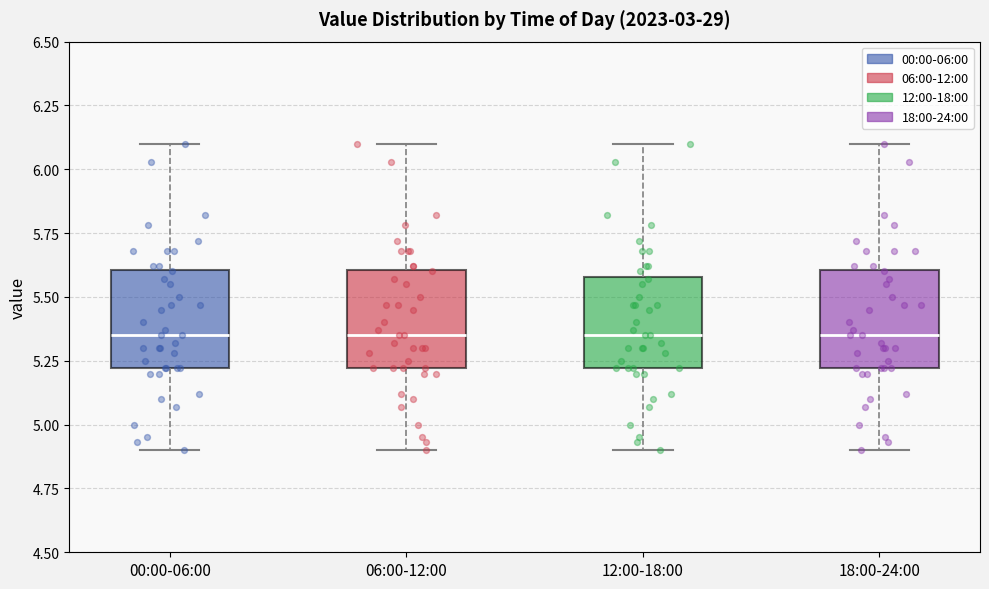

Reading left to right, read every box against the y-axis: the position of its median line, the range the box covers, and the ends of its whiskers. The values are not printed on the chart, so give them approximately, as read against the axis.

00:00-06:00: median 5.35, box 5.20 to 5.60, whiskers 4.90 to 6.10
06:00-12:00: median 5.35, box 5.20 to 5.60, whiskers 4.90 to 6.10
12:00-18:00: median 5.35, box 5.20 to 5.60, whiskers 4.90 to 6.10
18:00-24:00: median 5.35, box 5.20 to 5.60, whiskers 4.90 to 6.10